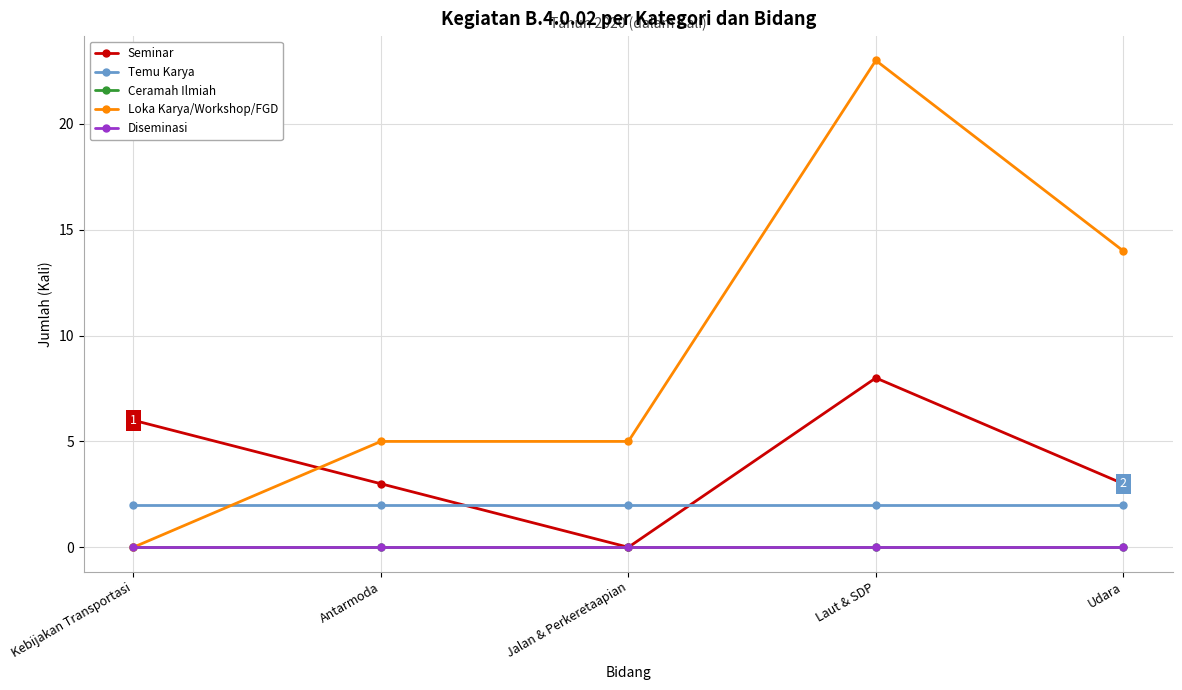

What is the label of the 4th point from the right?

Antarmoda